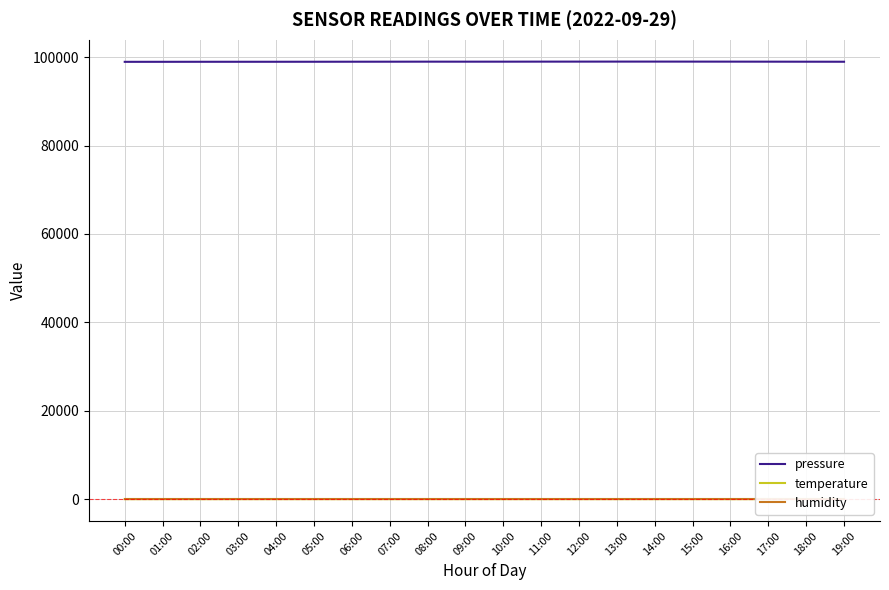

What are all the series names shown in the legend?

pressure, temperature, humidity